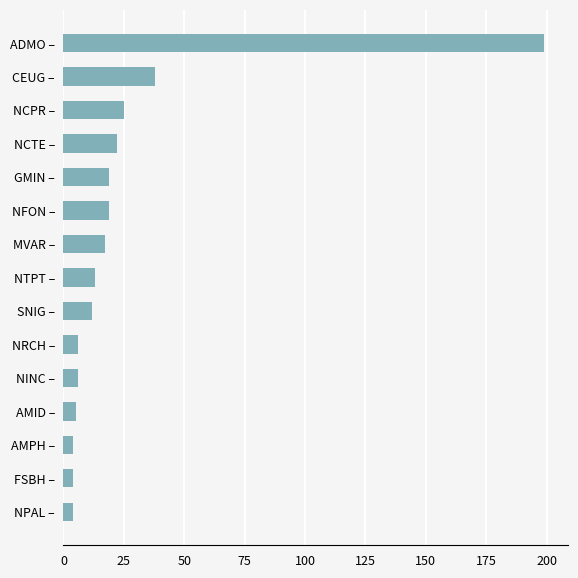

Which has a higher value, NFON – or NPAL –?

NFON –